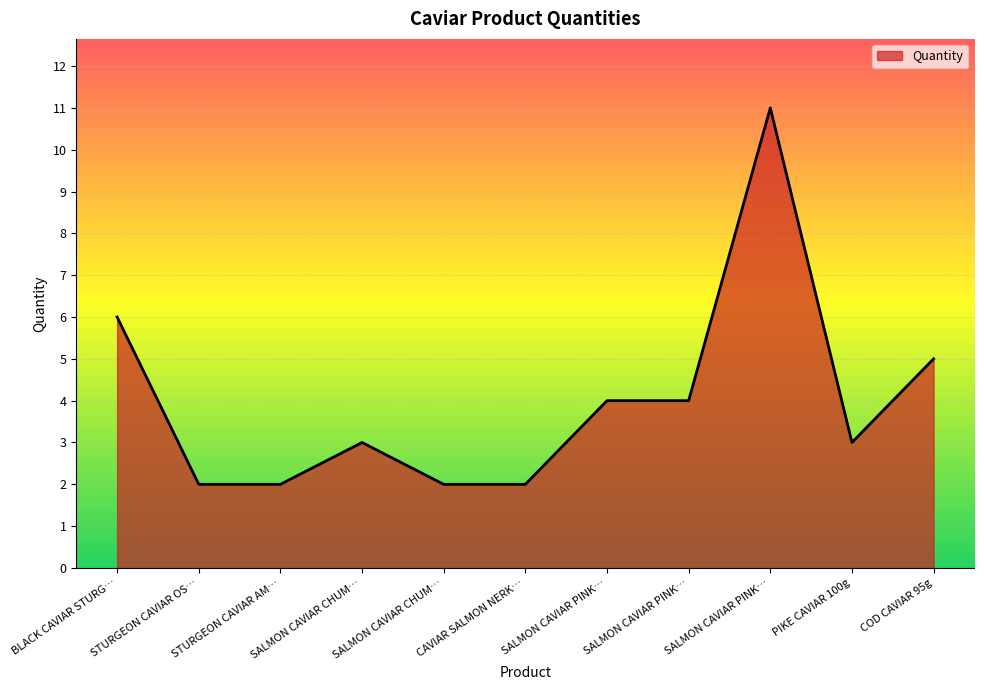

What is the label of the 6th point from the left?

CAVIAR SALMON NERK…